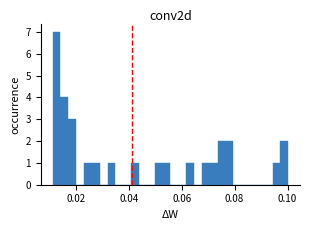

Around what value on the x-axis is the tallest bar? Give the approximate position of its centre, as read against the axis.

0.012